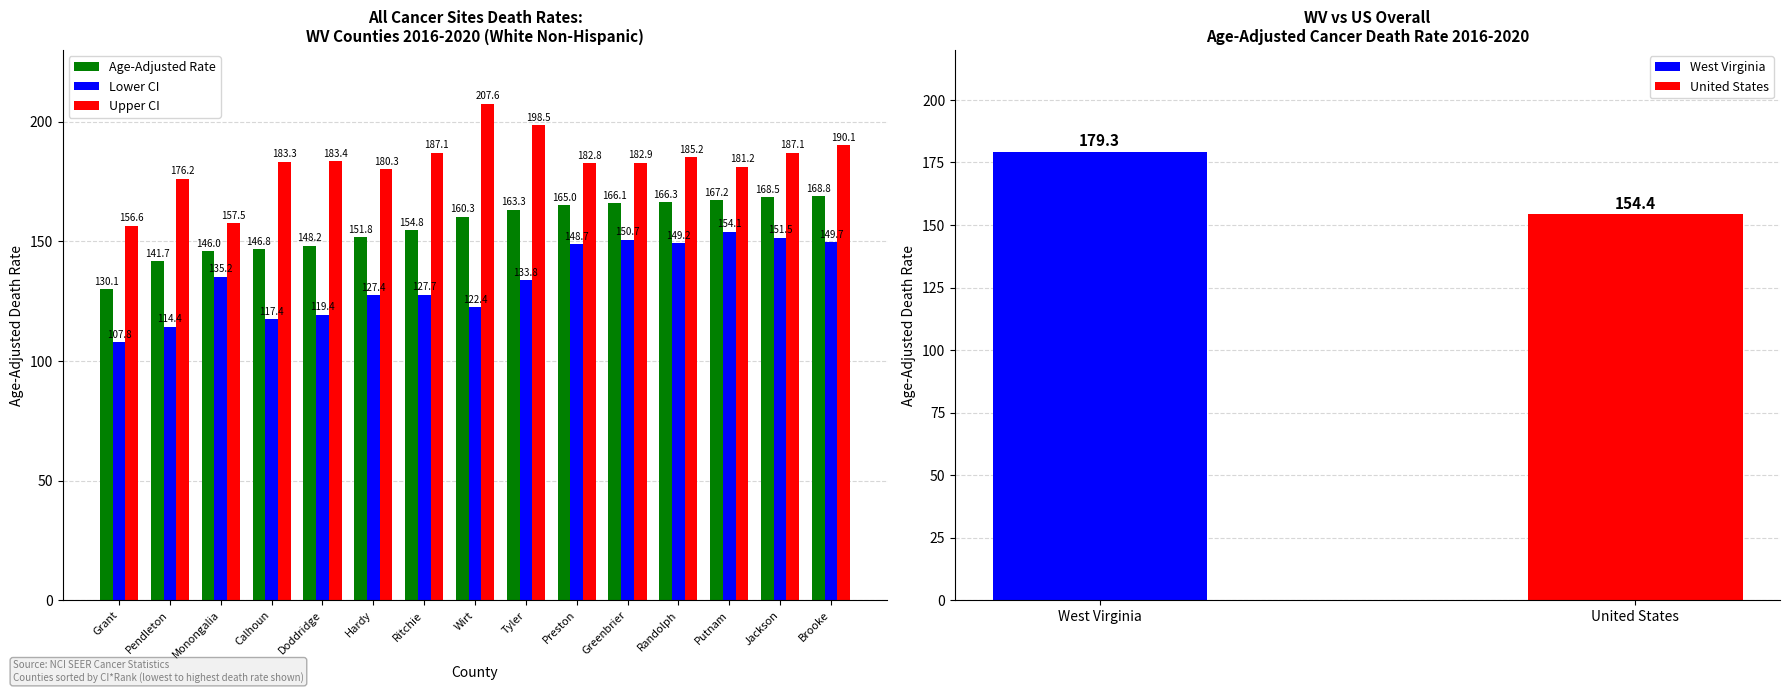

What is the label of the 11th bar from the left?

Greenbrier